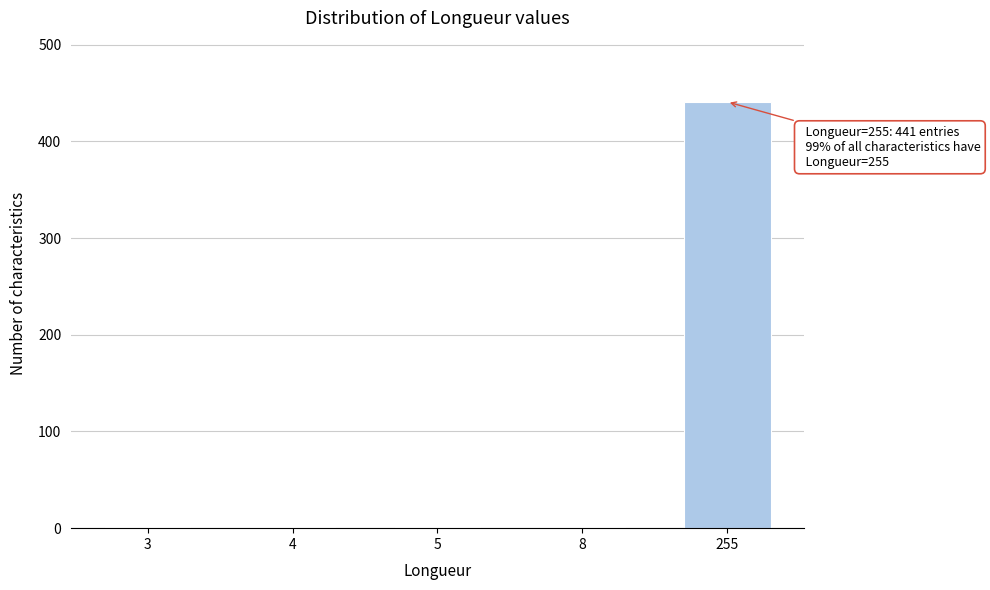

Reading left to right, extract all data points from this chart.

3=1	4=1	5=1	8=1	255=441